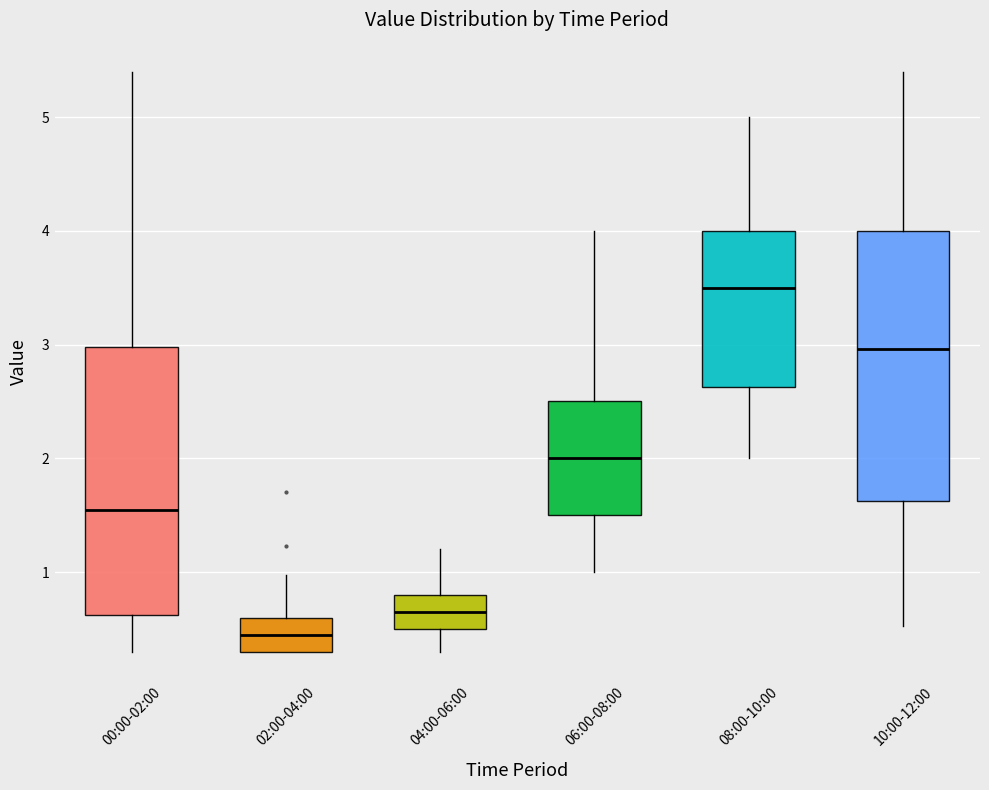

Reading left to right, read every box against the y-axis: the position of its median line, the range the box covers, and the ends of its whiskers. The values are not printed on the chart, so give them approximately, as read against the axis.

00:00-02:00: median 1.6, box 0.6 to 3.0, whiskers 0.3 to 5.4
02:00-04:00: median 0.5, box 0.3 to 0.6, whiskers 0.3 to 1.0
04:00-06:00: median 0.7, box 0.5 to 0.8, whiskers 0.3 to 1.2
06:00-08:00: median 2.0, box 1.5 to 2.5, whiskers 1.0 to 4.0
08:00-10:00: median 3.5, box 2.6 to 4.0, whiskers 2.0 to 5.0
10:00-12:00: median 3.0, box 1.6 to 4.0, whiskers 0.5 to 5.4